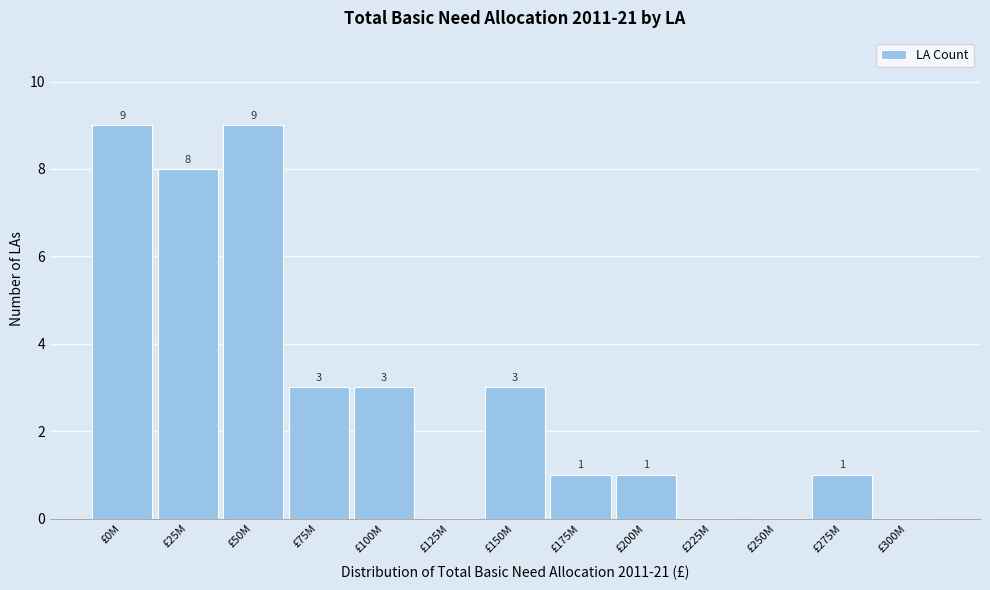

Reading left to right, extract all data points from this chart.

£0M=9	£25M=8	£50M=9	£75M=3	£100M=3	£125M=0	£150M=3	£175M=1	£200M=1	£225M=0	£250M=0	£275M=1	£300M=0